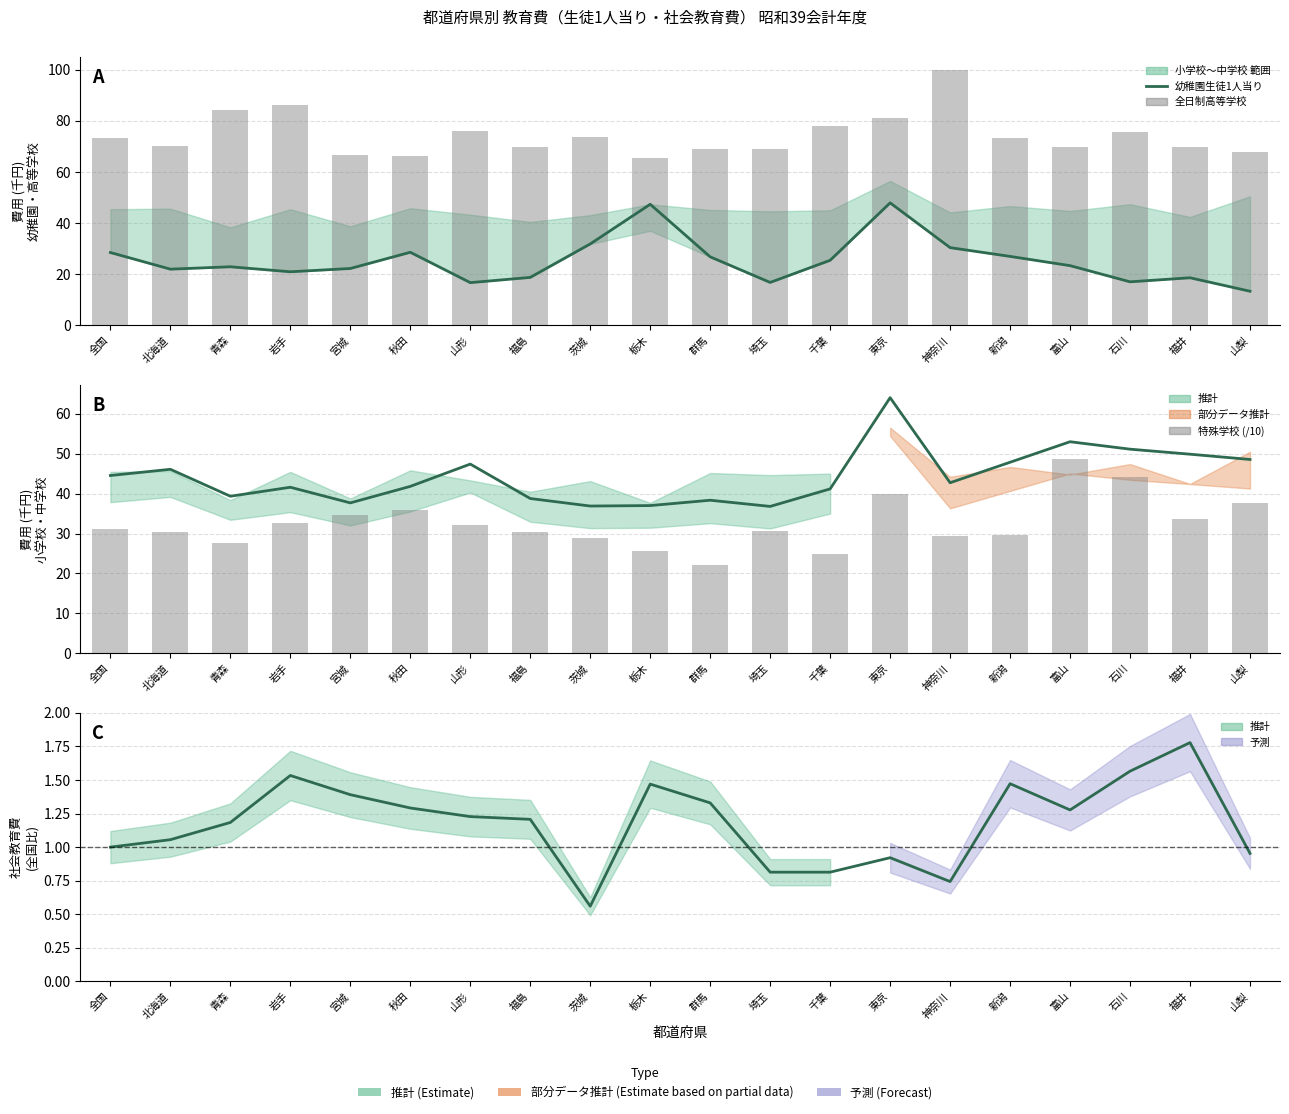

How many values in the 幼稚園生徒1人当り (千円) series exceed 23?

10